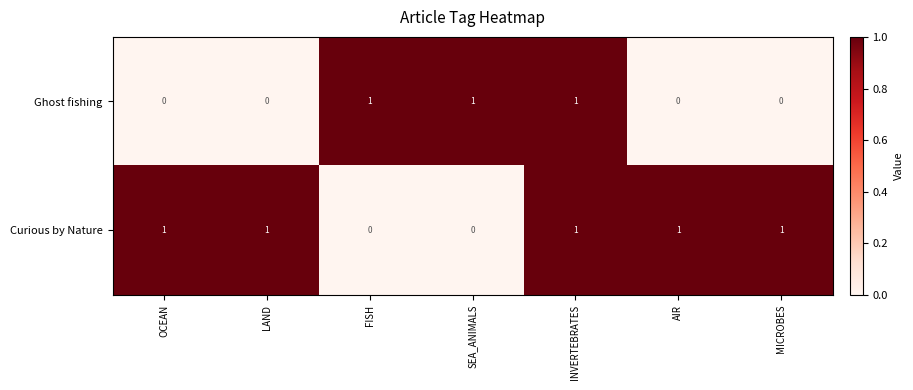

How many distinct data groups are displayed?

2